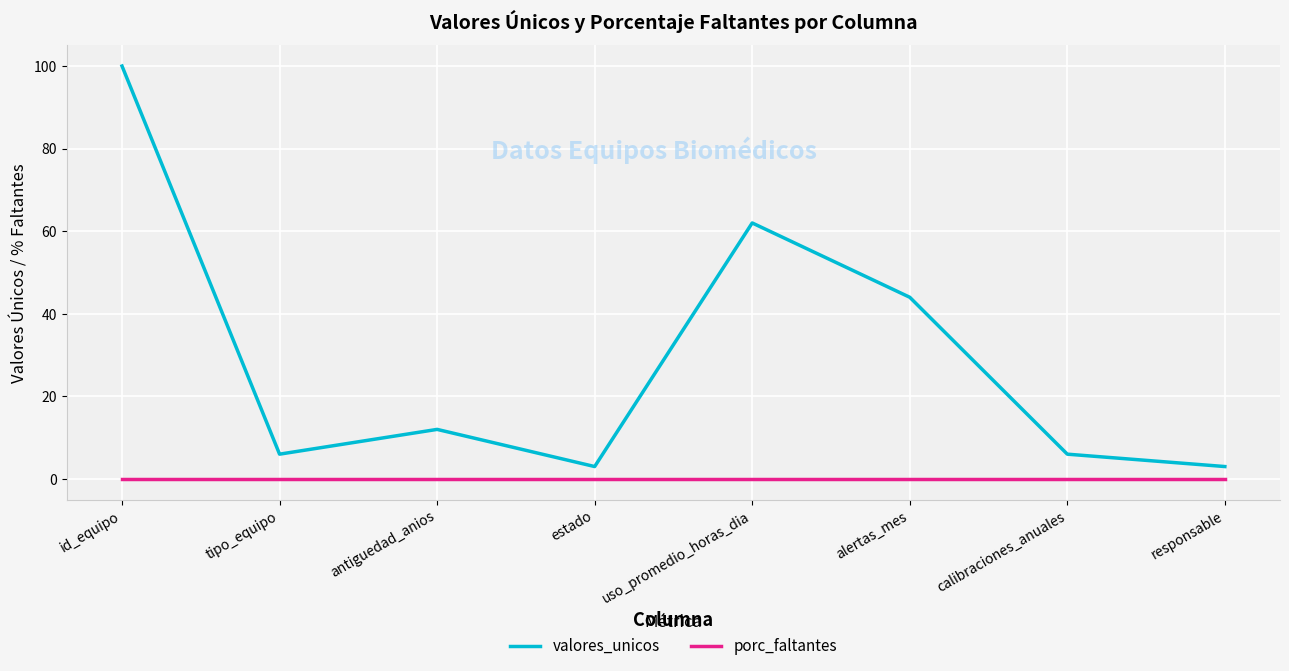

List the series in order of their overall mean, lowest first.

porc_faltantes, valores_unicos